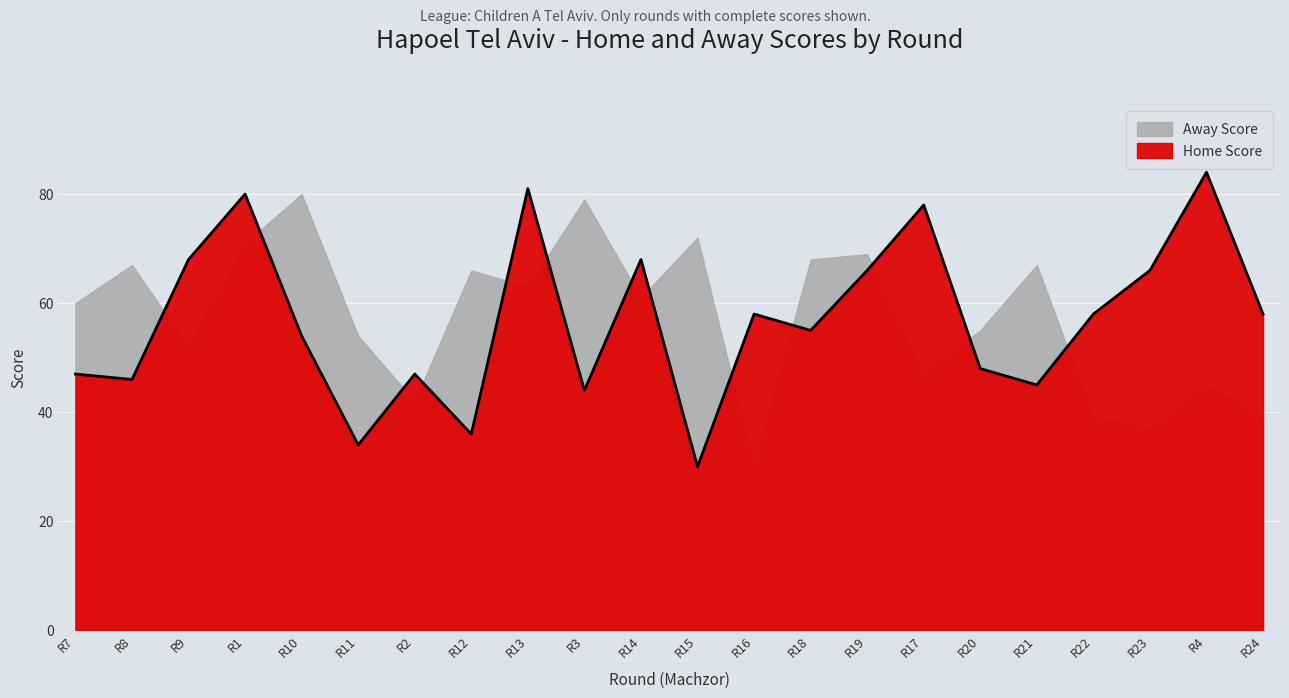

List the labels in order of value, largest first.

R4, R13, R1, R17, R9, R14, R19, R23, R16, R22, R24, R18, R10, R20, R7, R2, R8, R21, R3, R12, R11, R15